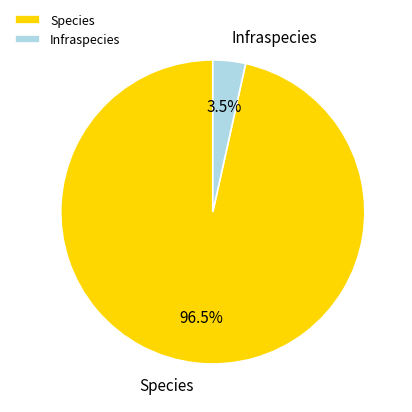

To the nearest percent, what is the difference between the Species and Infraspecies slice percentages?

93%